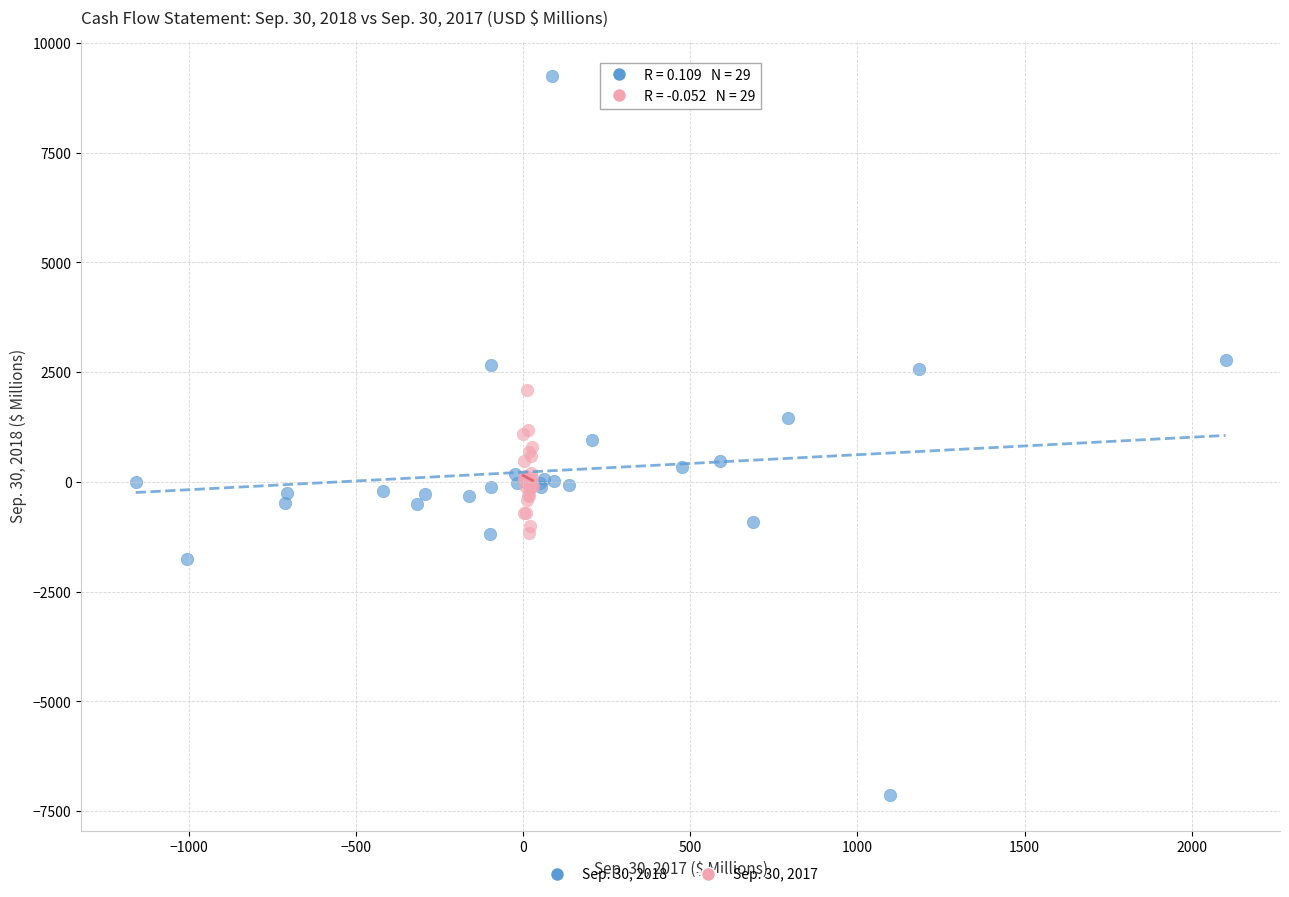

Which series contains the highest Y value?

Sep. 30, 2018